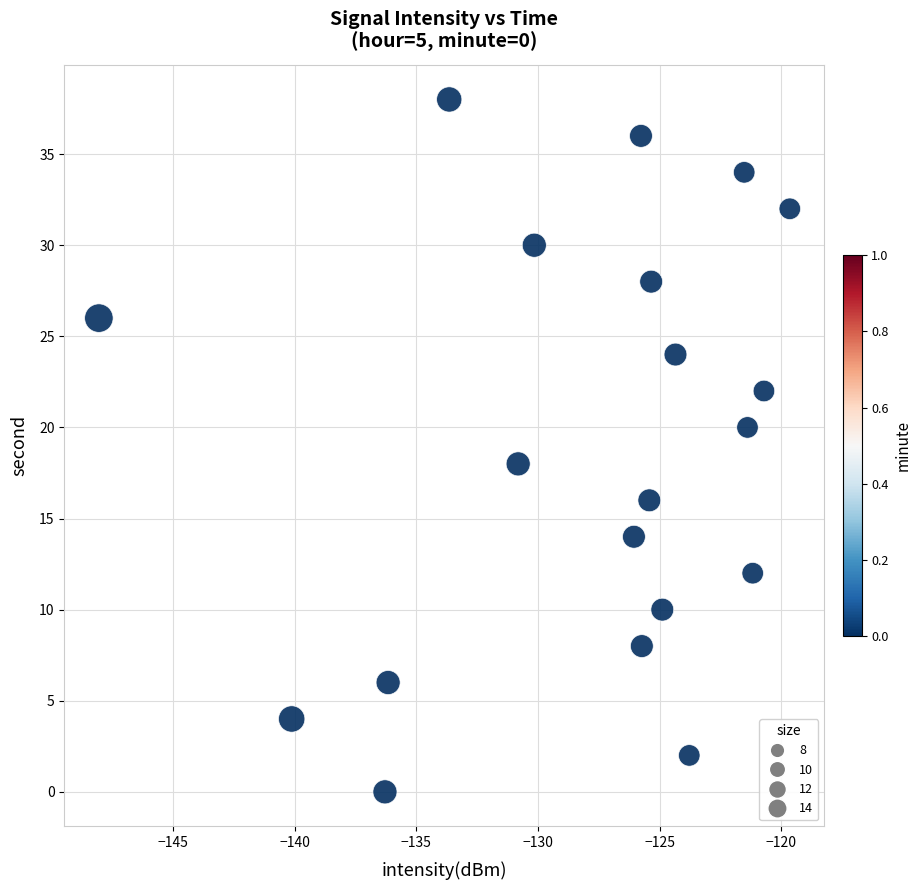

What is the range of Y values (max minus min)?

38